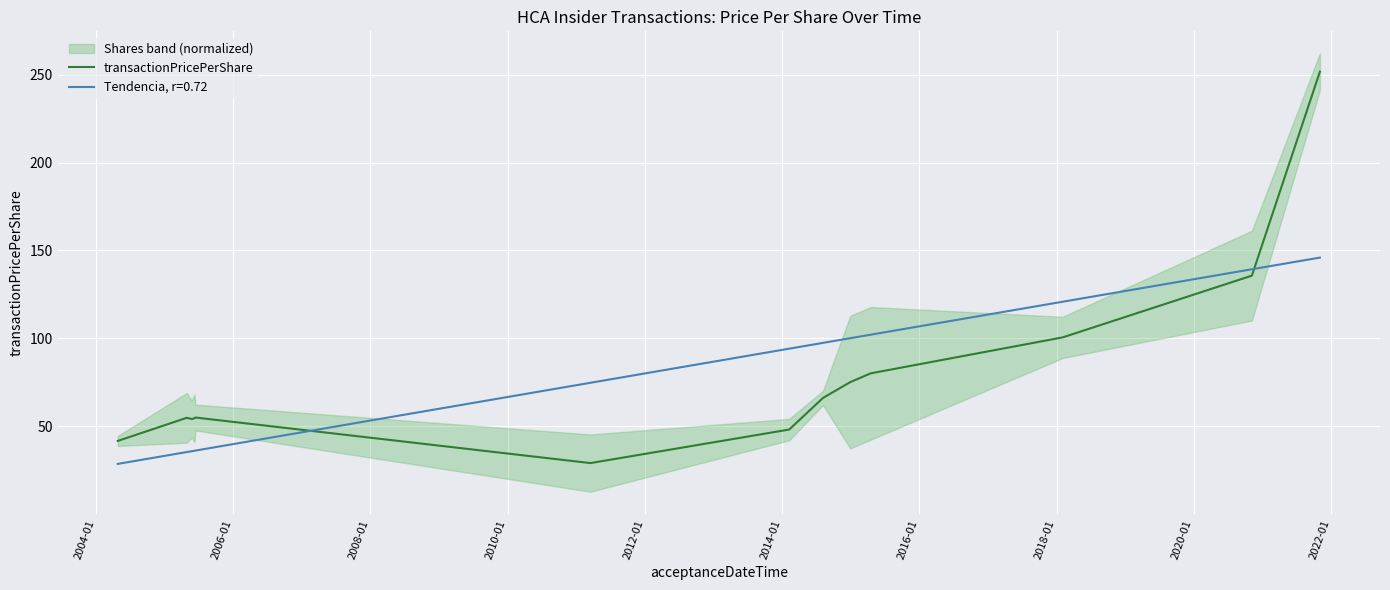

What is the highest value of the Tendencia, r=0.72 series?

145.9